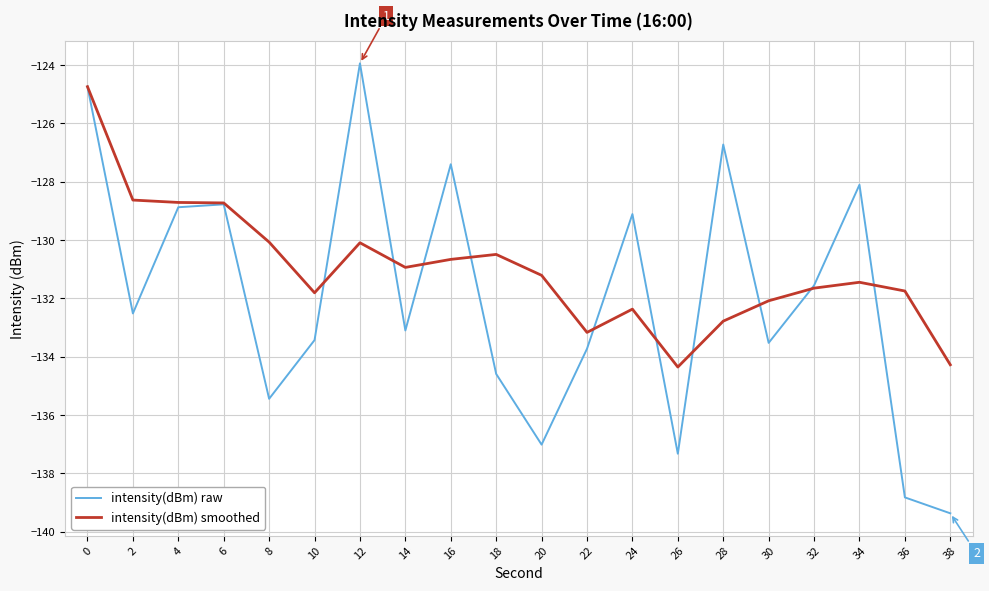

Which series has the largest range (max minus min)?

intensity(dBm) raw